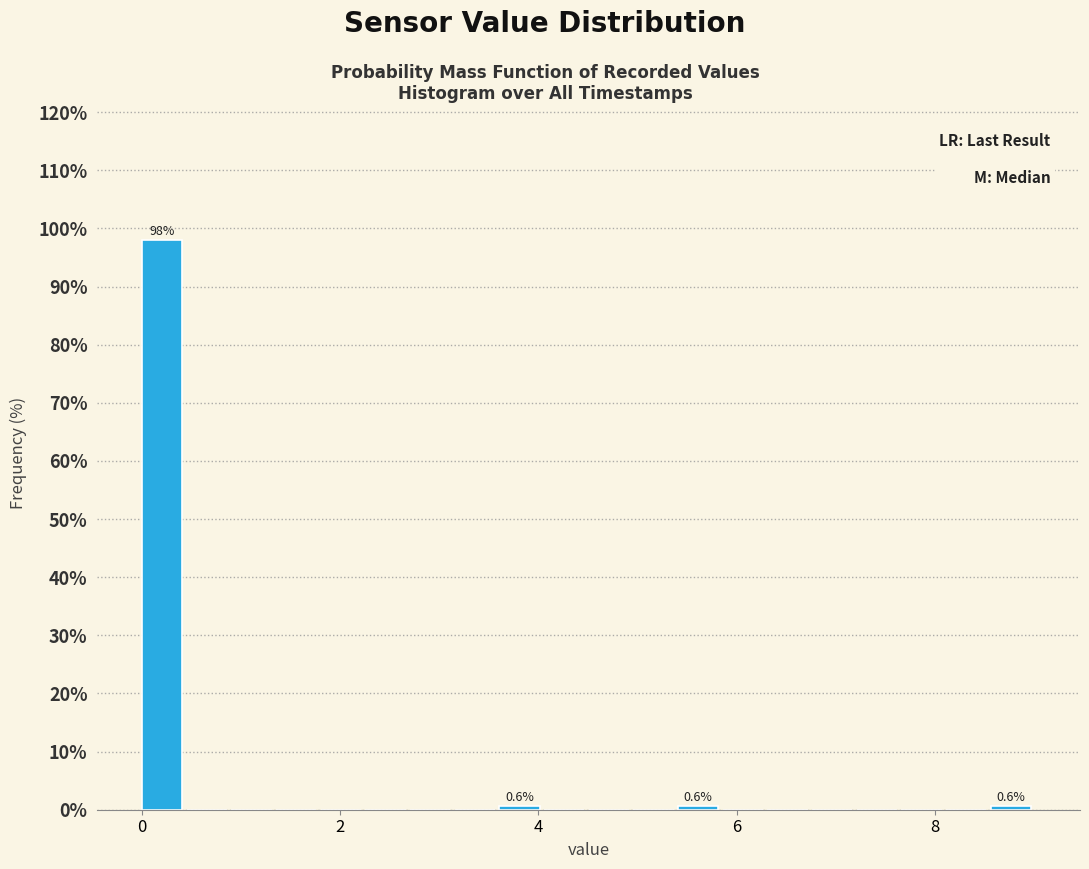

Around what value on the x-axis is the tallest bar? Give the approximate position of its centre, as read against the axis.

0.2